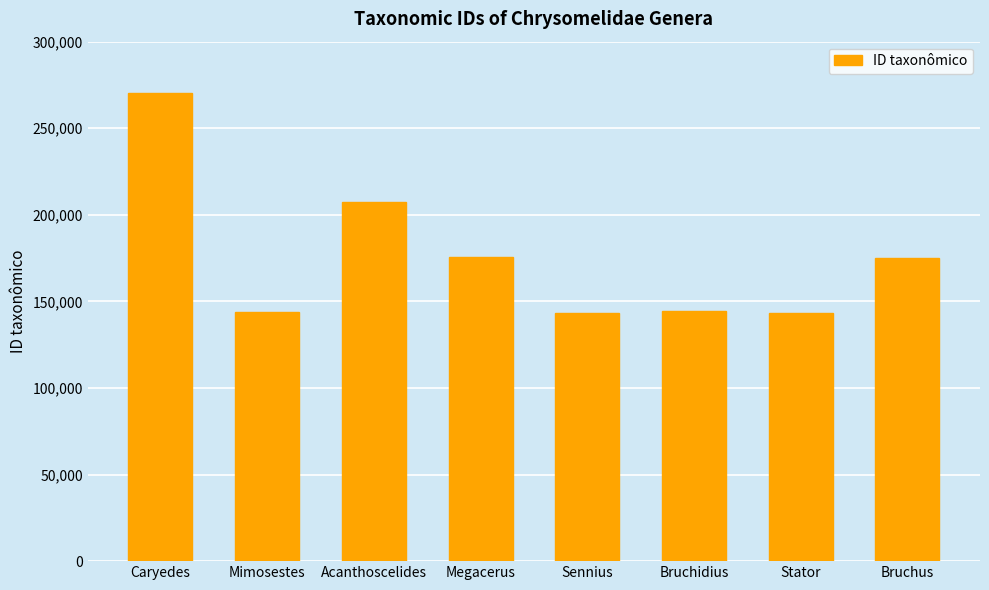

How many data points does each series have?

8